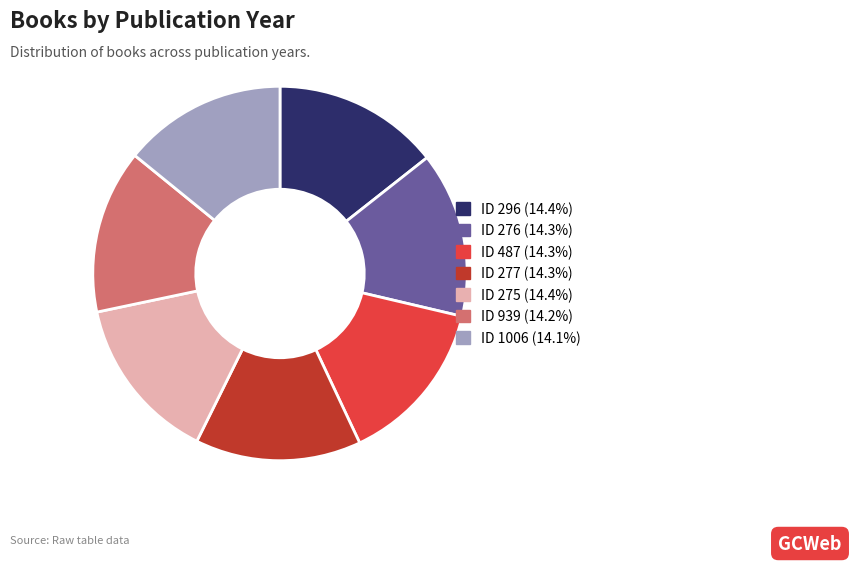

Is the sum of ID 275 (14.4%) and ID 1006 (14.1%) greater than half?

No